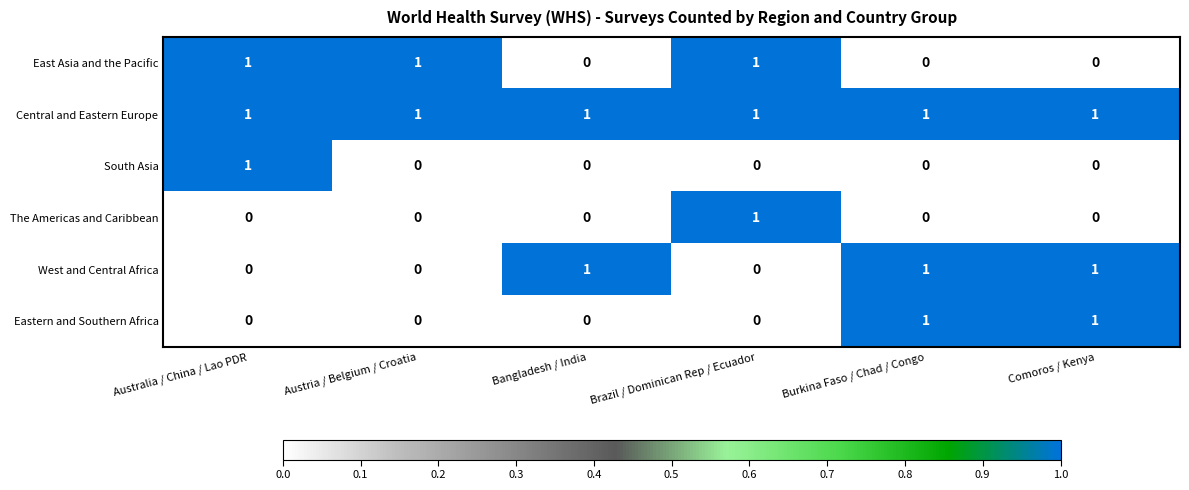

Which series has the largest total across all categories?

Central and Eastern Europe